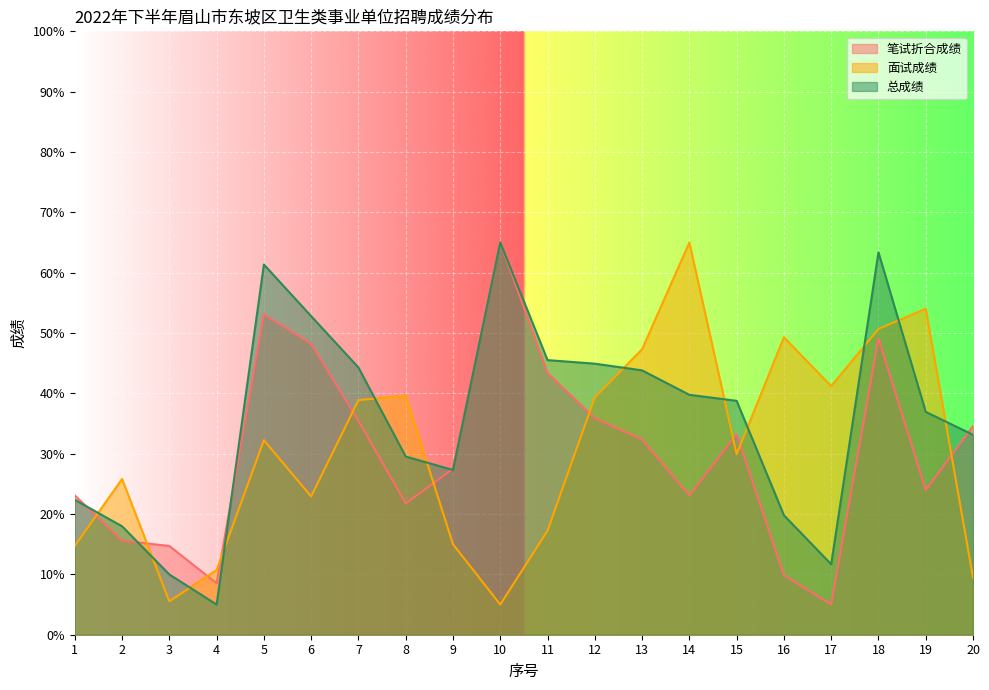

At which label is 笔试折合成绩 closest to 35?

20